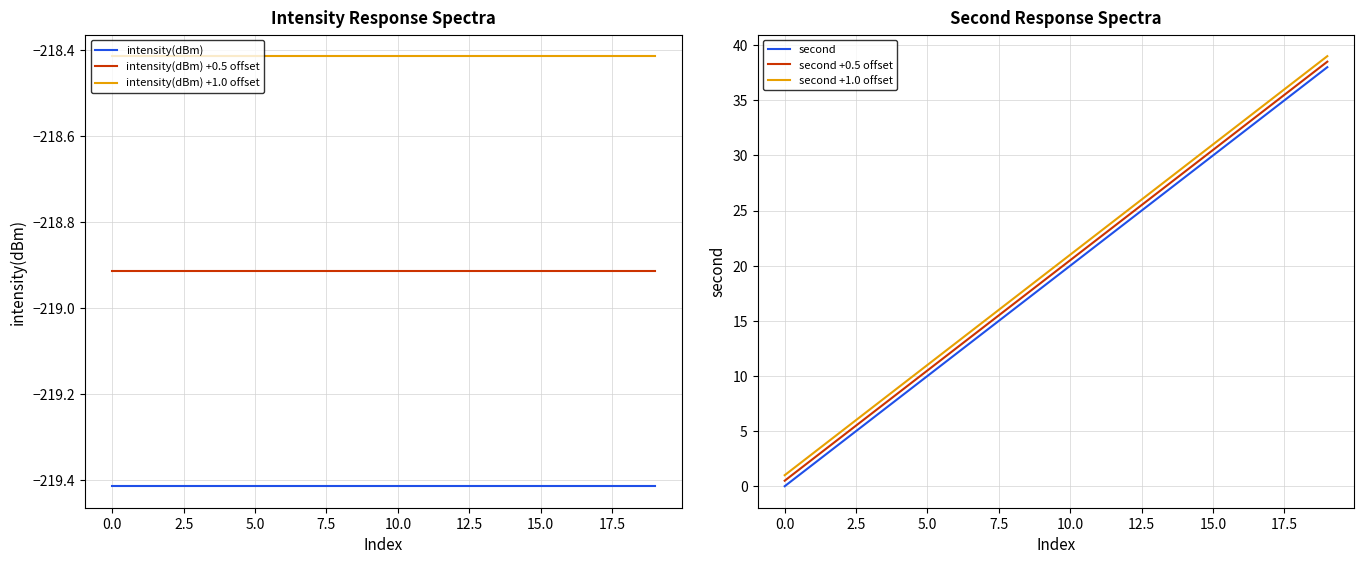

The value of intensity(dBm) at 15.0 is -388.5. True or false?

False